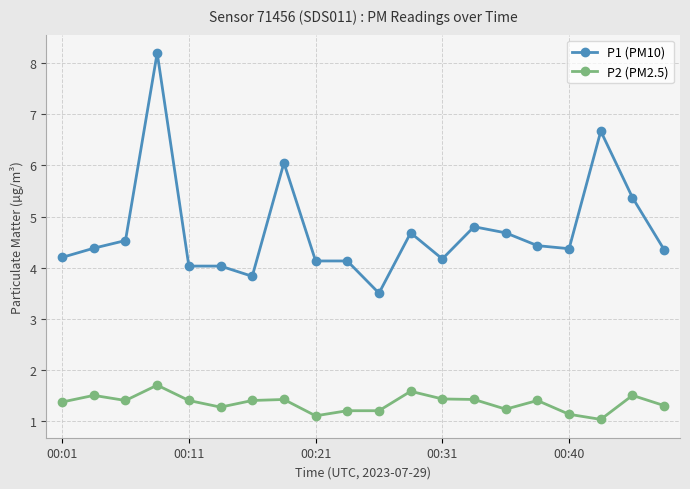

Which series has the widest spread of values?

P1 (PM10)